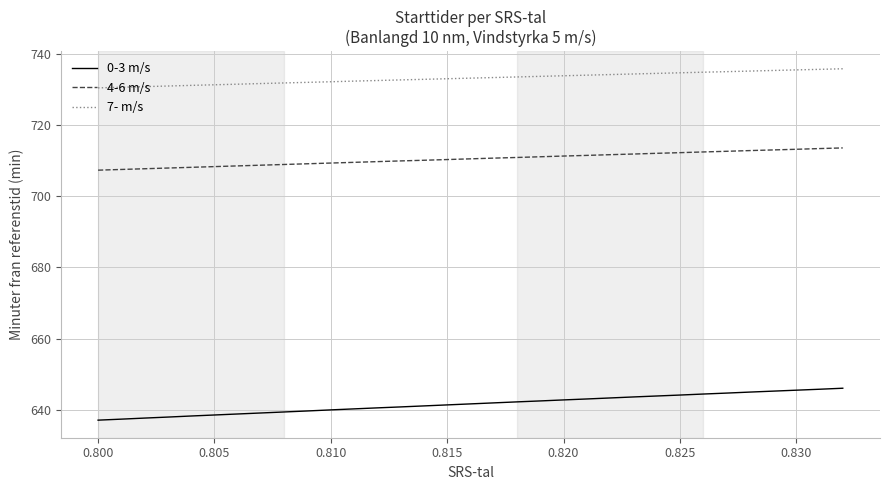

True or false: 0-3 m/s and 4-6 m/s cross at least once.

False